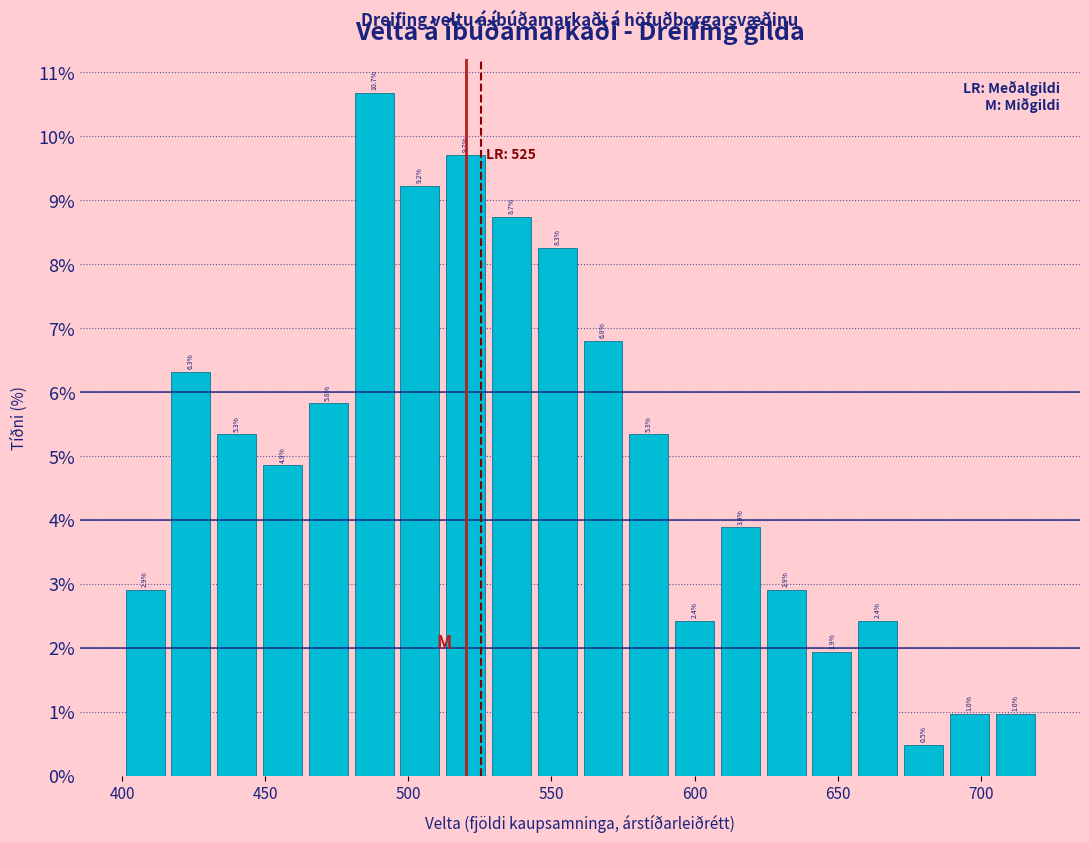

Read against the x-axis, roughly where is the centre of the tallest bar?

490